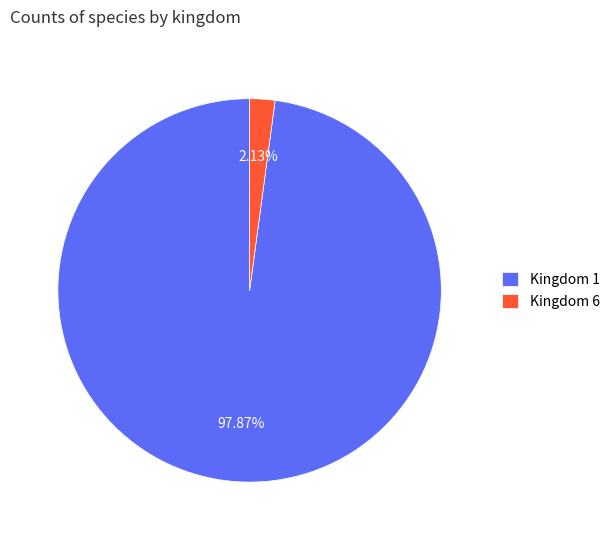

How many segments does this pie chart have?

2